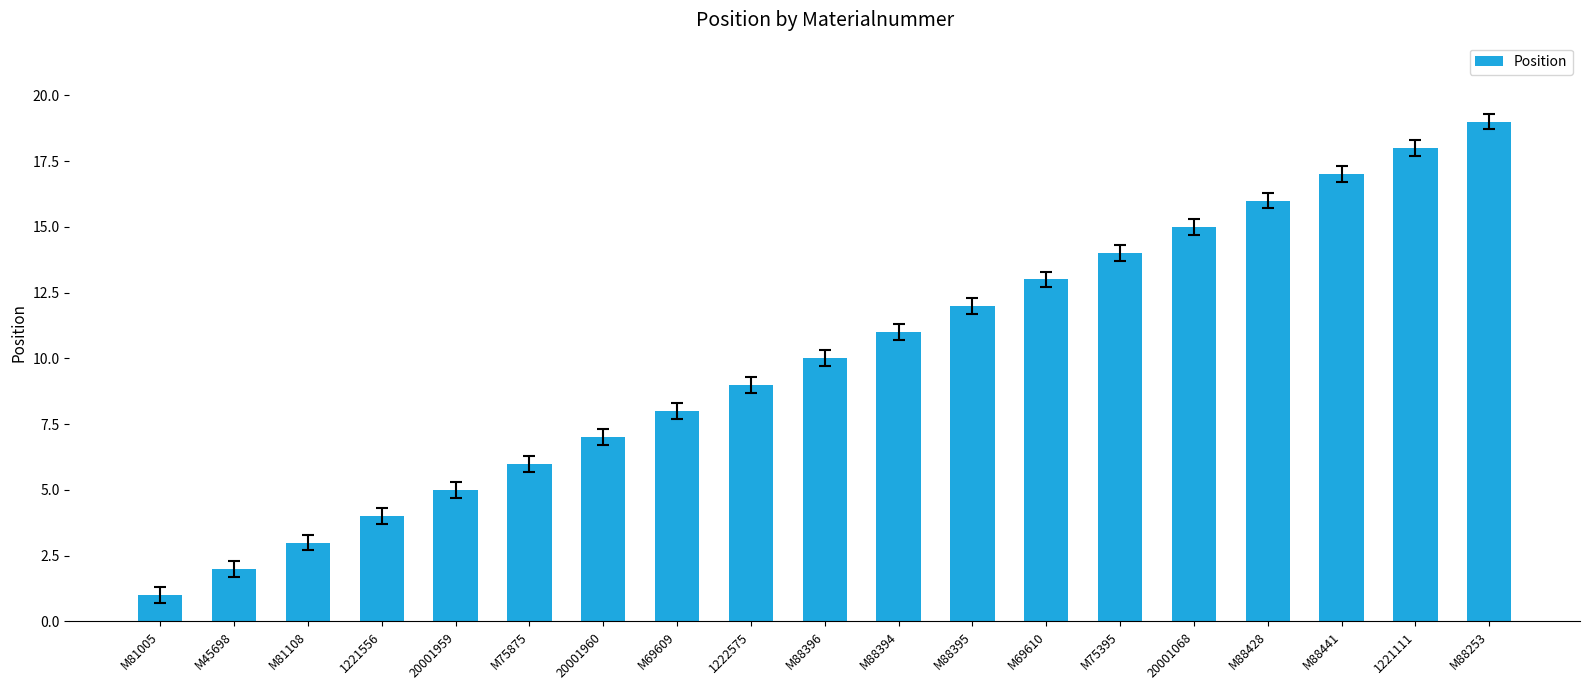

Reading left to right, what are all the values shown in this chart?

1	2	3	4	5	6	7	8	9	10	11	12	13	14	15	16	17	18	19